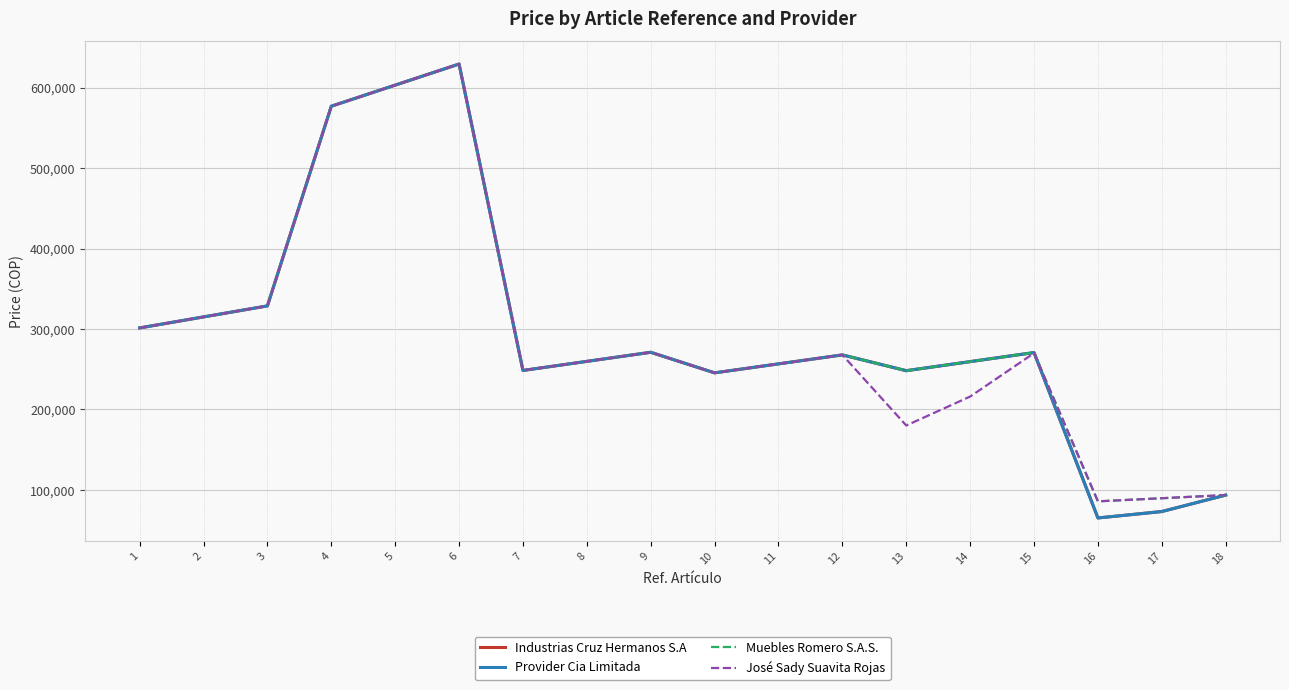

Does the chart display data point markers on the line(s)?

No